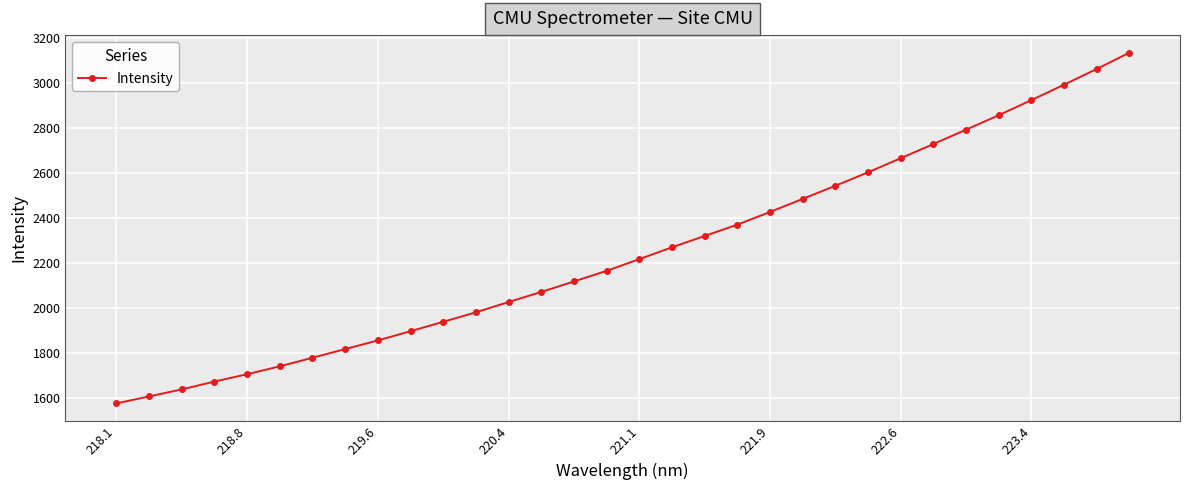

What is the difference between the maximum and second lowest values?

1528.2